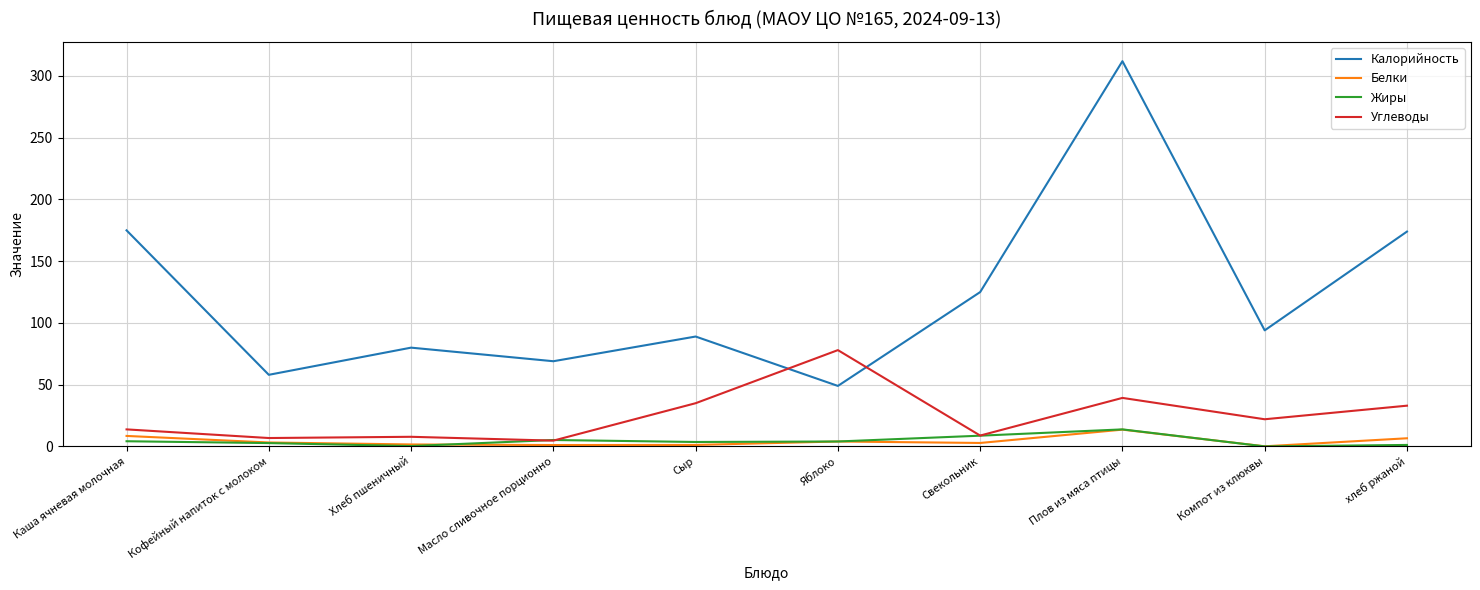

Which category has the highest value in the Жиры series?

Плов из мяса птицы